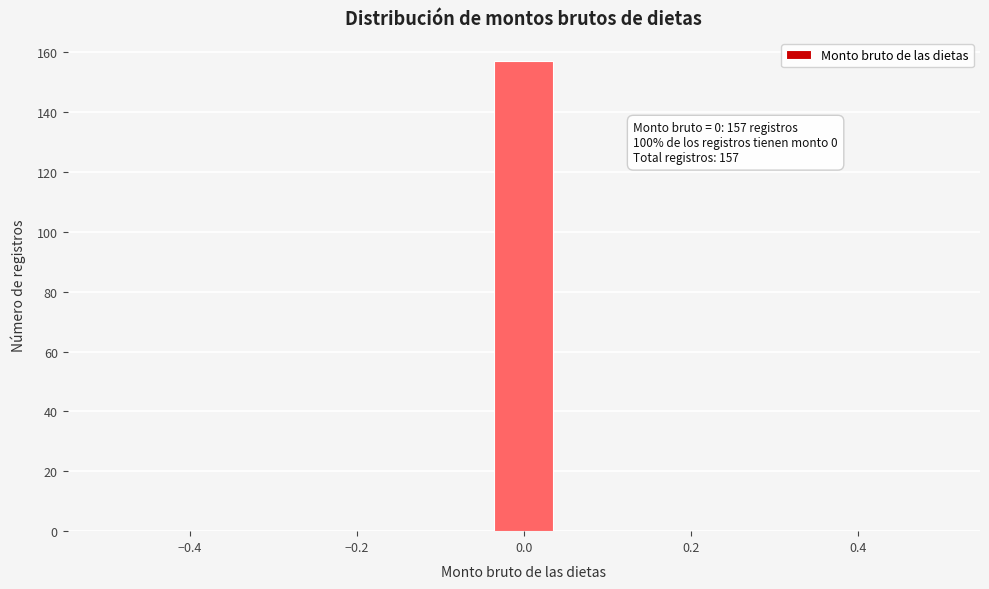

Around what value on the x-axis is the tallest bar? Give the approximate position of its centre, as read against the axis.

0.00